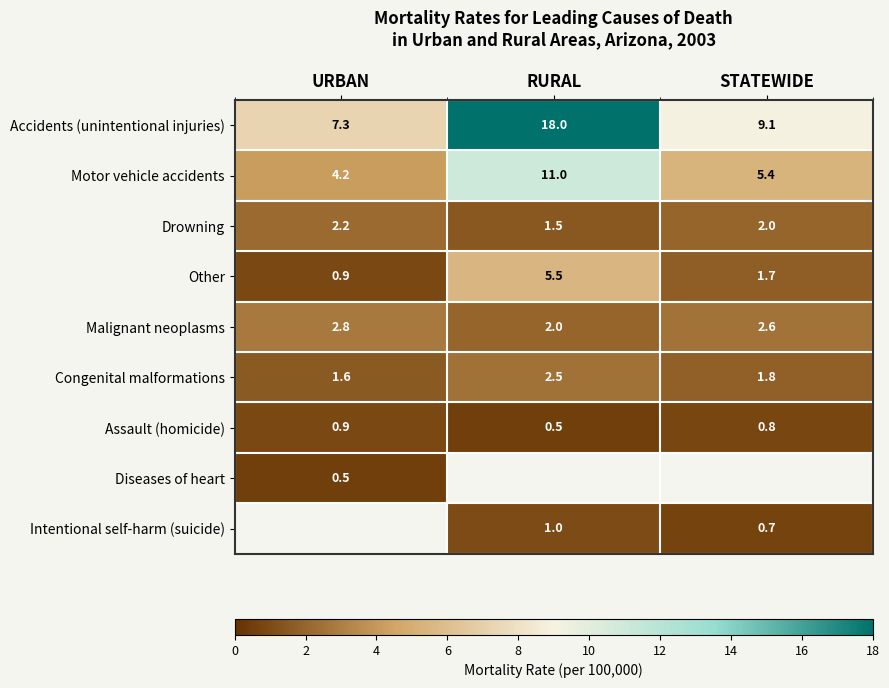

True or false: Intentional self-harm (suicide) has a value of 0.7 at STATEWIDE.

True